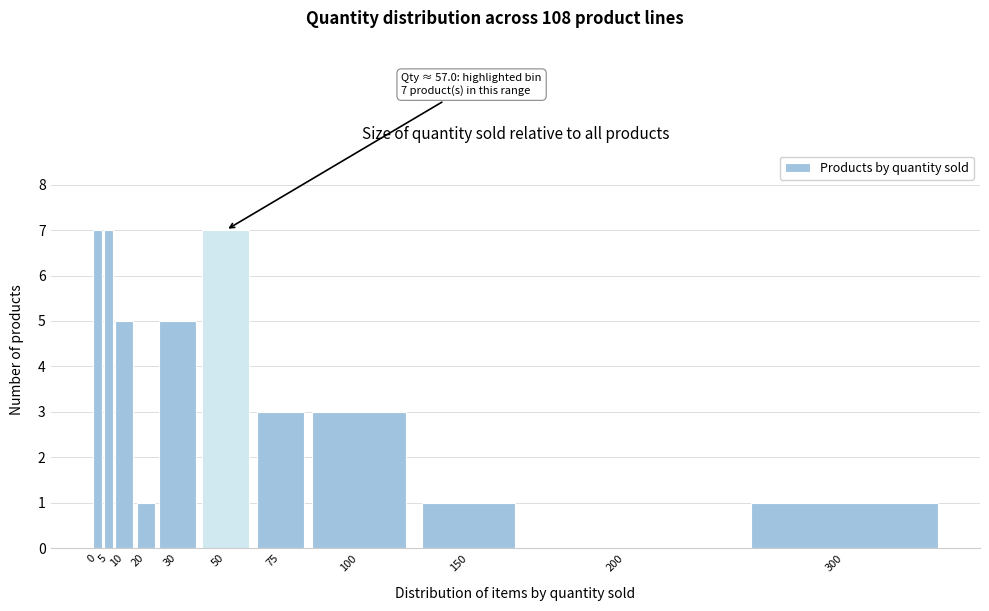

Reading left to right, list all the values displayed in this chart.

0=7	5=7	10=5	20=1	30=5	50=7	75=3	100=3	150=1	200=0	300=1